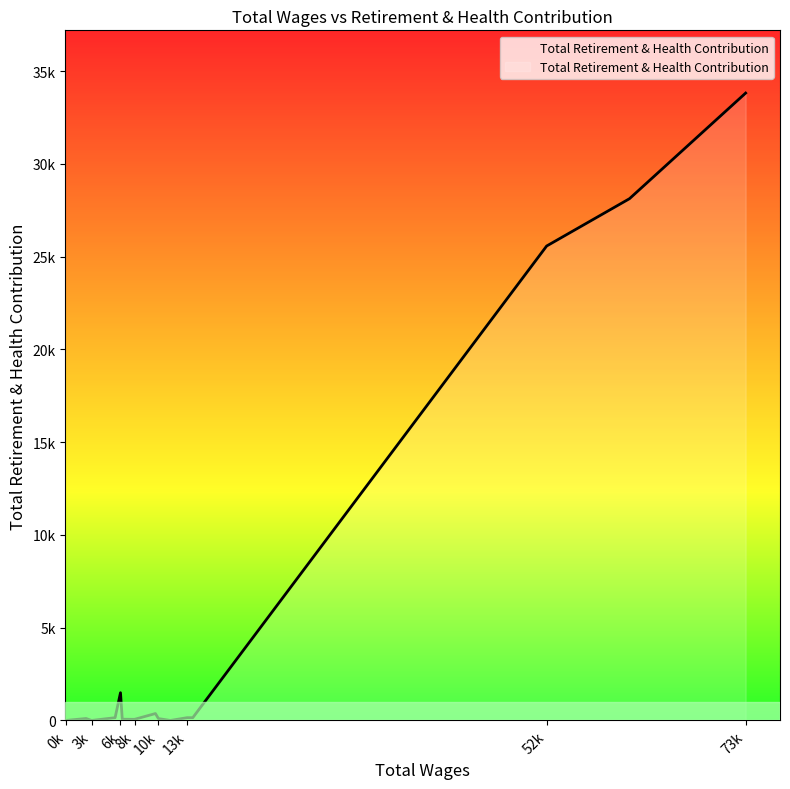

Reading left to right, transcribe all the data shown in this chart.

73249.0=33812	60866.0=28120	52032.0=25569	14308.0=150	13709.0=150	11916.0=0	10644.0=101	10326.0=373	8098.0=61	6790.0=67	6600.0=1496	6026.0=150	3515.0=0	2932.0=106	765.0=0